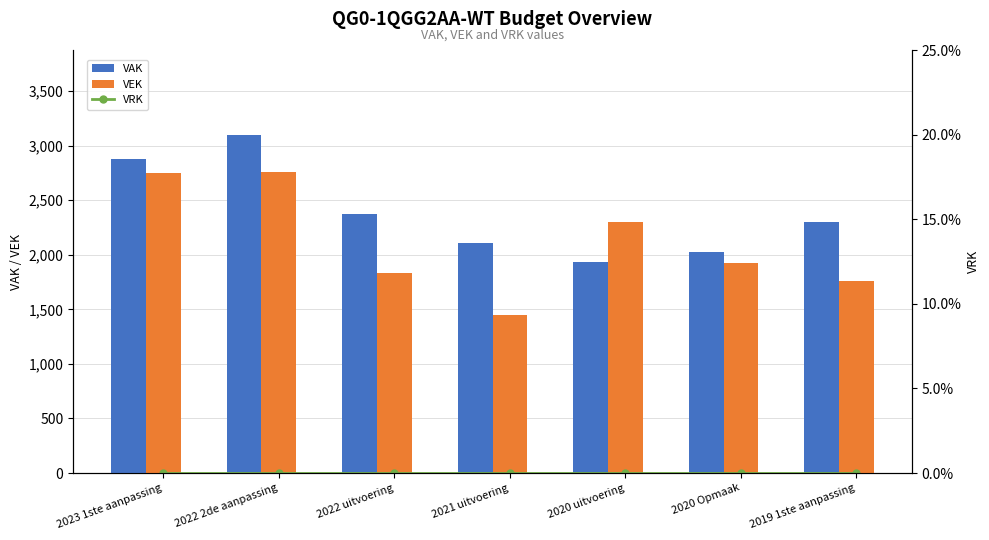

At 2020 uitvoering, list the series in order from smallest to largest.

VRK, VAK, VEK